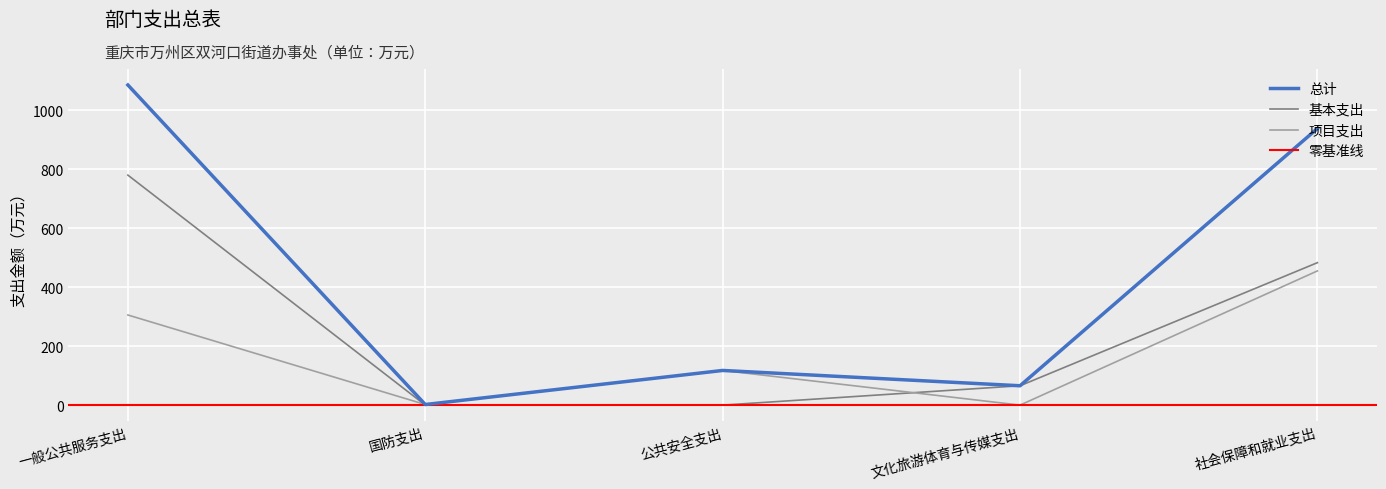

At which category does the chart reach its minimum across all series?

国防支出